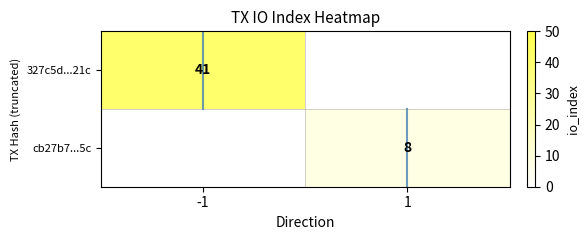

The value of cb27b7...5c at 1 is 12.1. True or false?

False